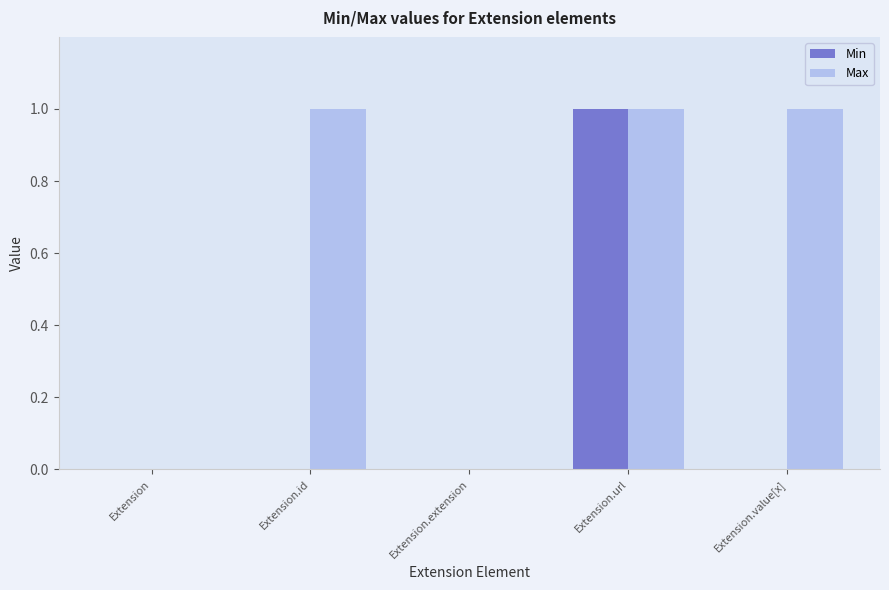

Count the Min values in the range 0 to 1.

5